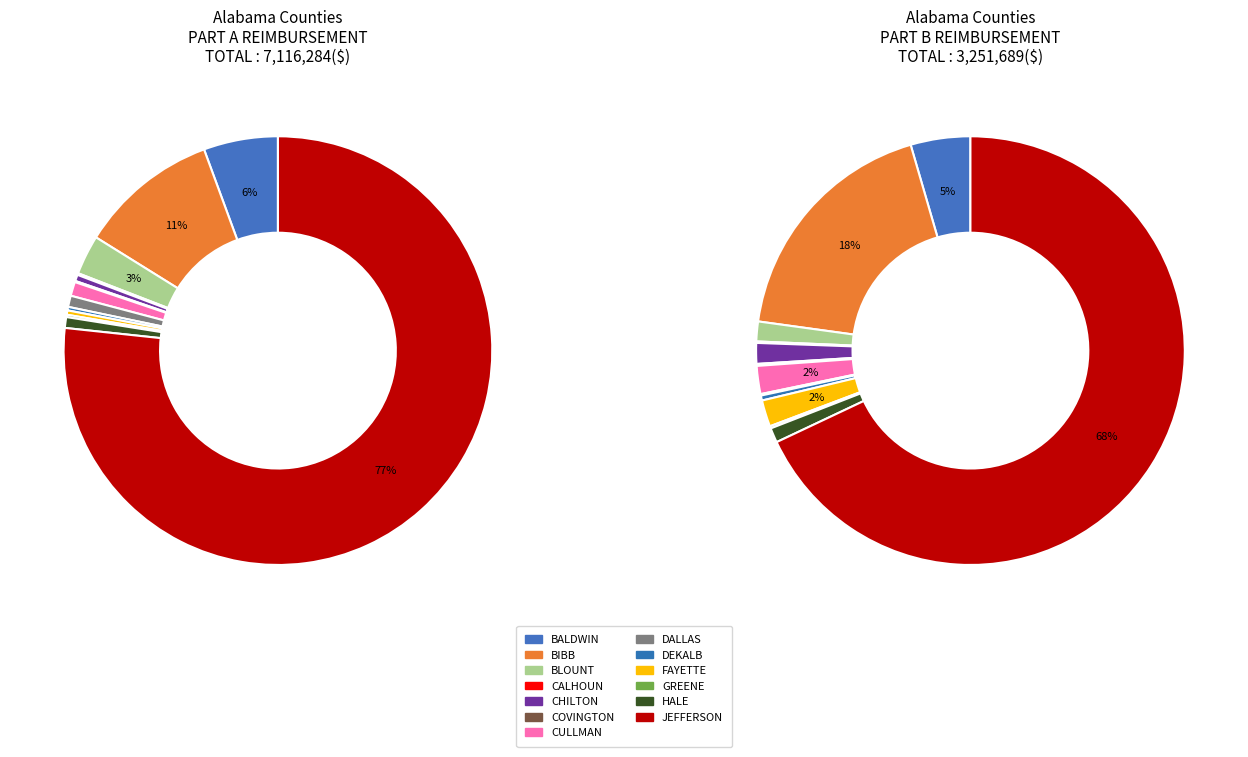

To the nearest percent, what percentage of the pie is JEFFERSON?

77%